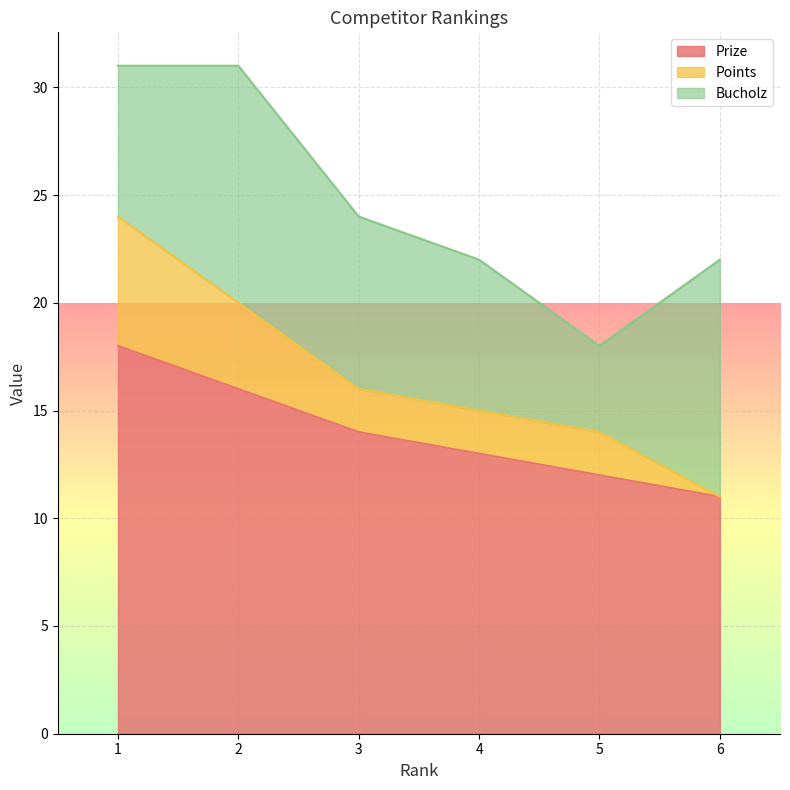

Where does the Points series first go above 16?

1